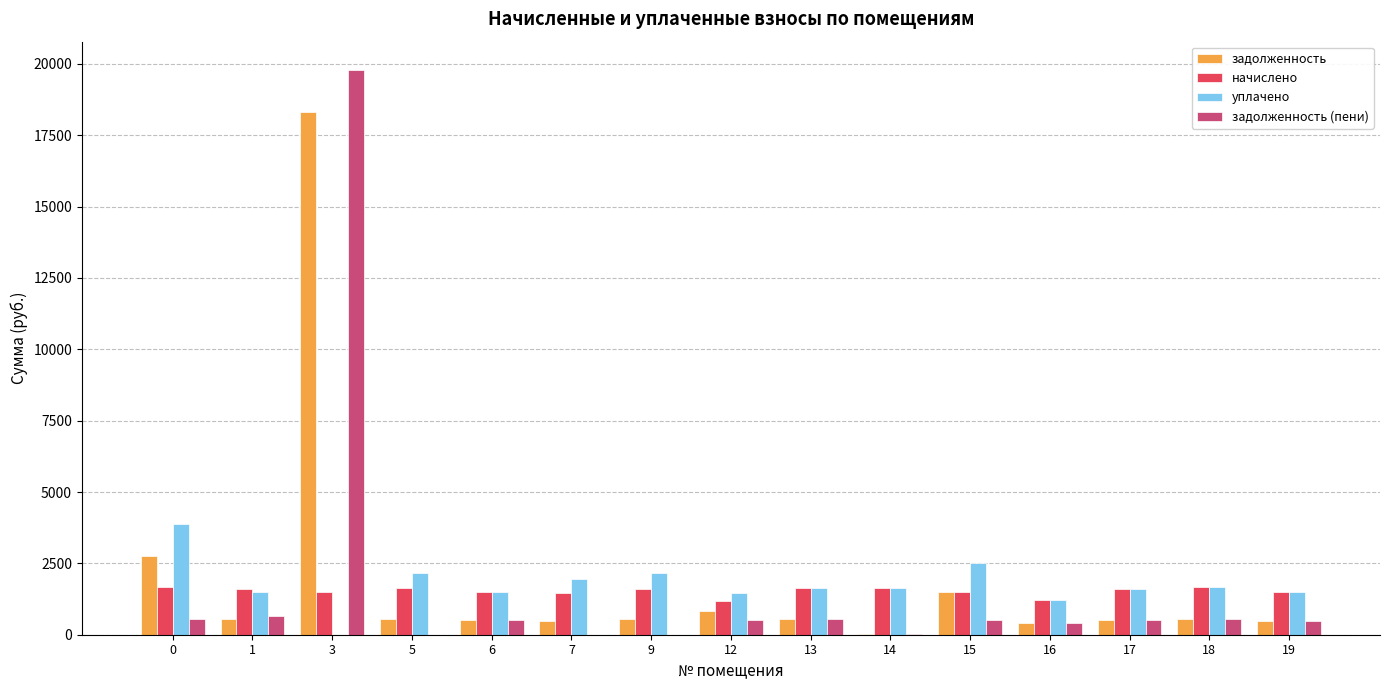

Which series changed the most between 0 and 13?

уплачено